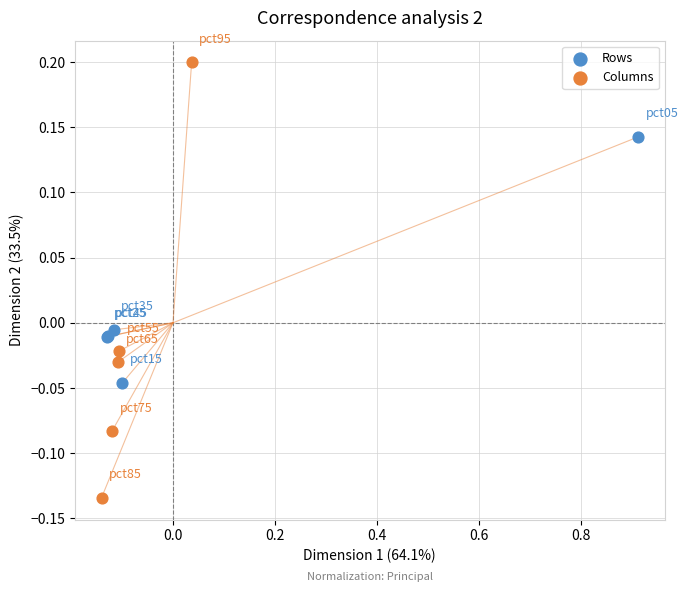

What are all the series names shown in the legend?

Rows, Columns